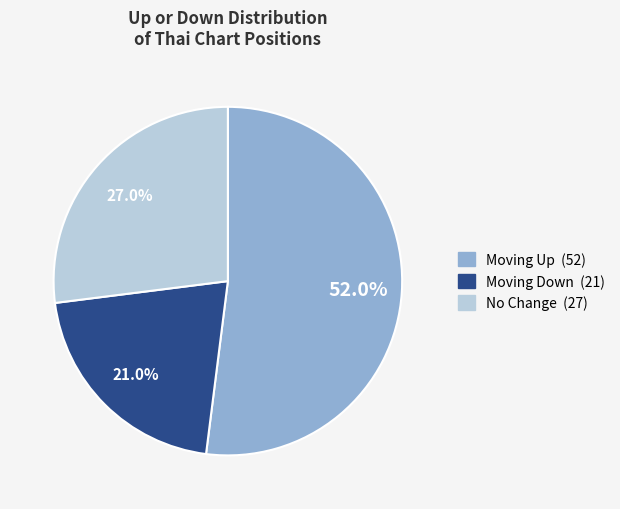

Does any single category account for the majority?

Yes